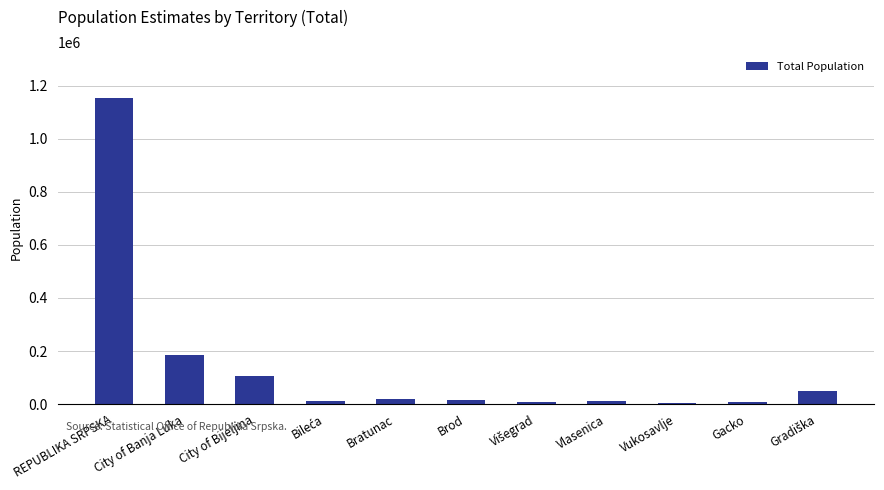

What is the change in value from City of Banja Luka to City of Bijeljina?

-79549